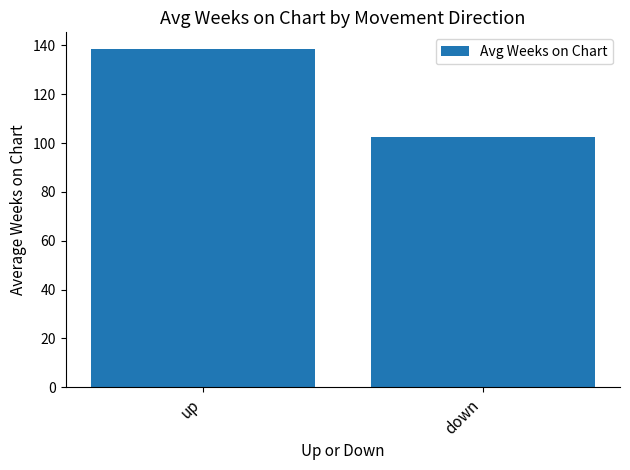

What is the difference between the maximum and minimum values?

36.1